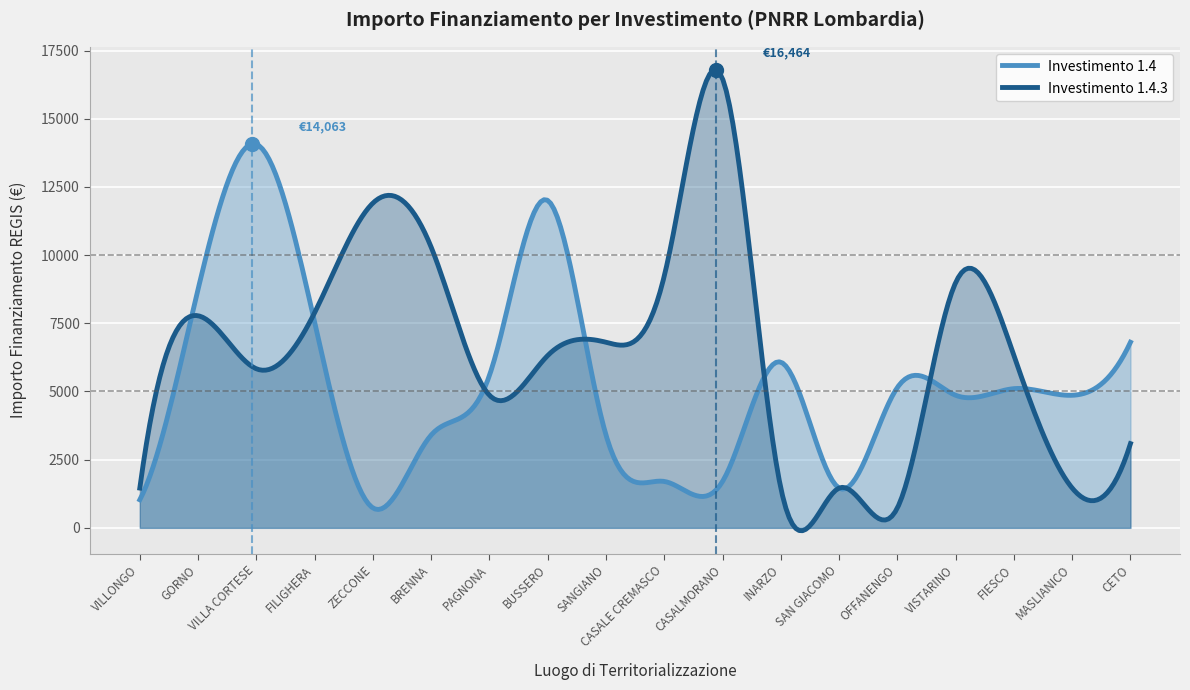

What is the sum of the 1.4 values at GORNO and MASLIANICO?

13608